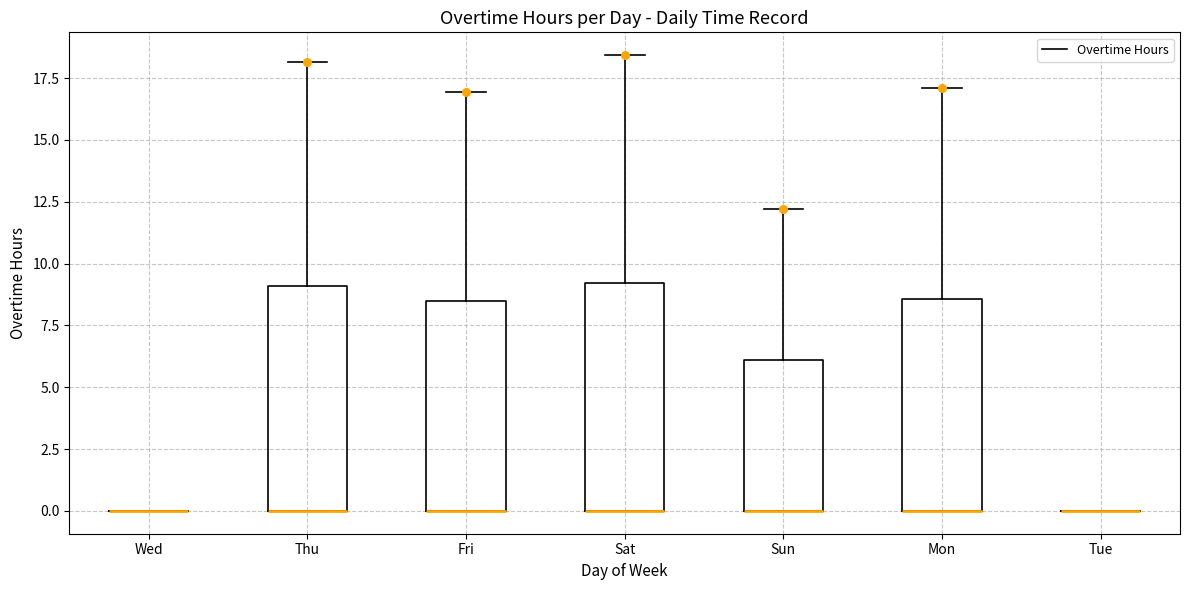

Reading left to right, transcribe this box plot: for each box, give where its median line is, the range the box spans, and where its two whiskers end, as read against the y-axis. The values are not printed on the chart, so give them approximately, as read against the axis.

Wed: box collapsed to a line at 0.0, whiskers 0.0 to 0.0
Thu: median 0.0 (drawn on the box's lower edge), box 0.0 to 9.0, whiskers 0.0 to 18.0
Fri: median 0.0 (drawn on the box's lower edge), box 0.0 to 8.5, whiskers 0.0 to 17.0
Sat: median 0.0 (drawn on the box's lower edge), box 0.0 to 9.0, whiskers 0.0 to 18.5
Sun: median 0.0 (drawn on the box's lower edge), box 0.0 to 6.0, whiskers 0.0 to 12.0
Mon: median 0.0 (drawn on the box's lower edge), box 0.0 to 8.5, whiskers 0.0 to 17.0
Tue: box collapsed to a line at 0.0, whiskers 0.0 to 0.0